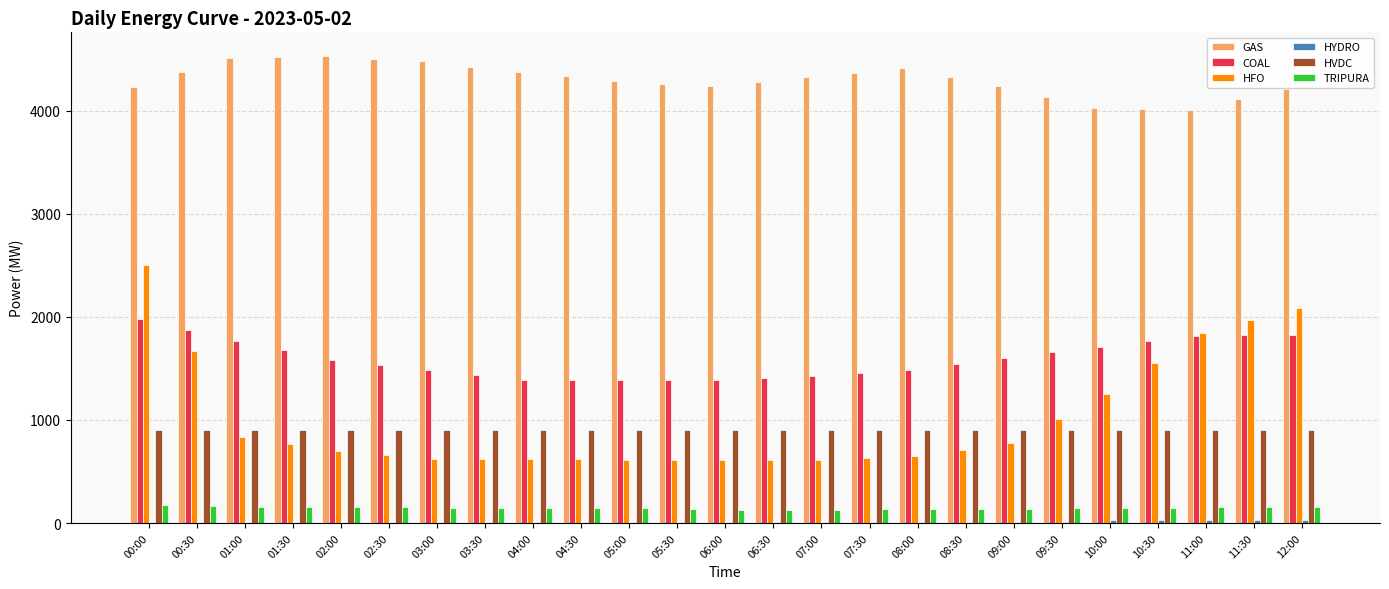

What is the difference between the COAL values at 12:00 and 06:30?

420.0